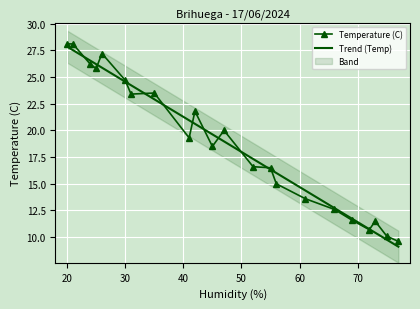

What is the maximum value for Temperature (C)?

28.1